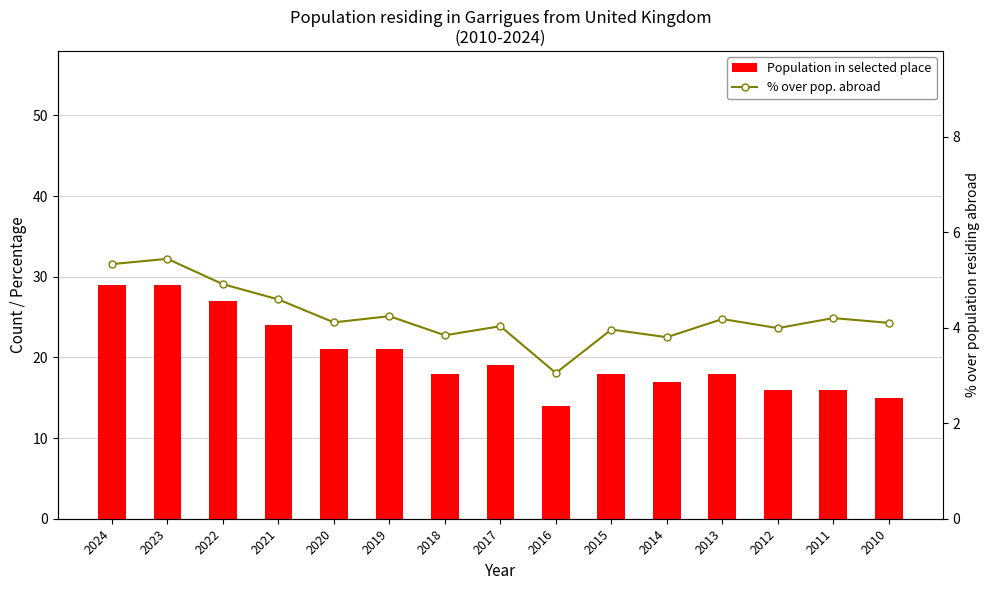

What value does the Population in selected place series have at 2019?

21.0